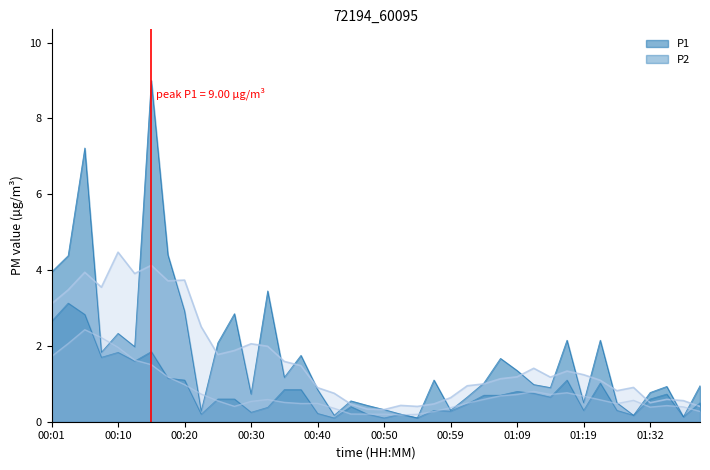

What is the value of the P2 point at the 5th from the left?

1.8